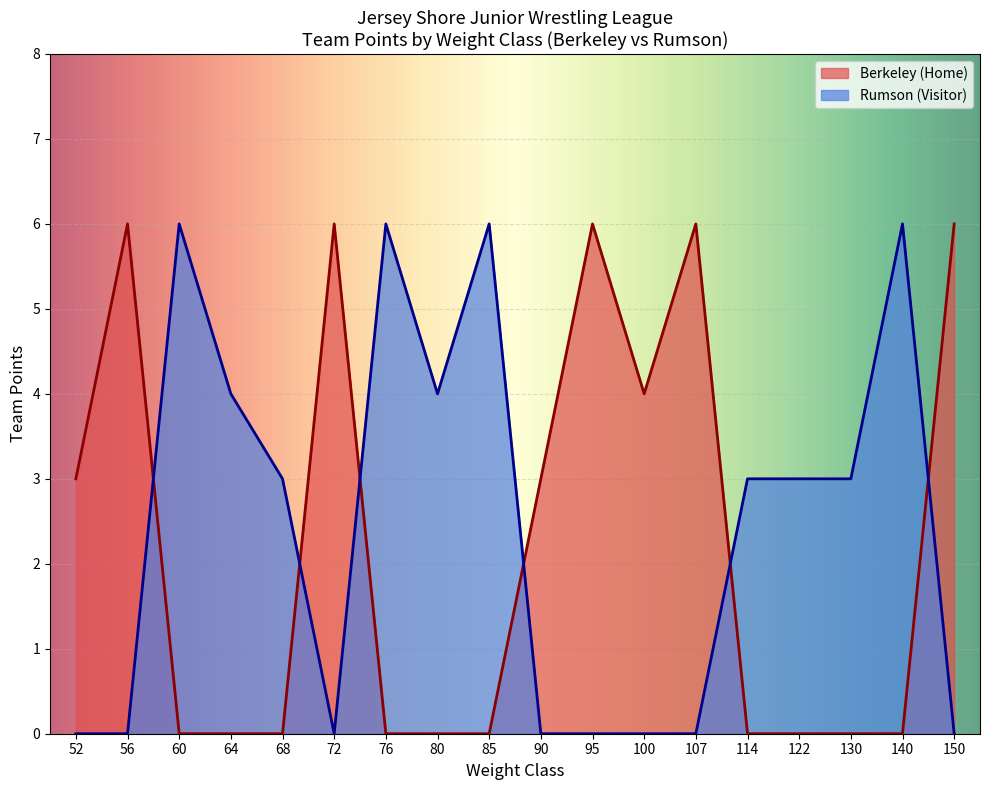

True or false: the data shows 6 at 72.

True